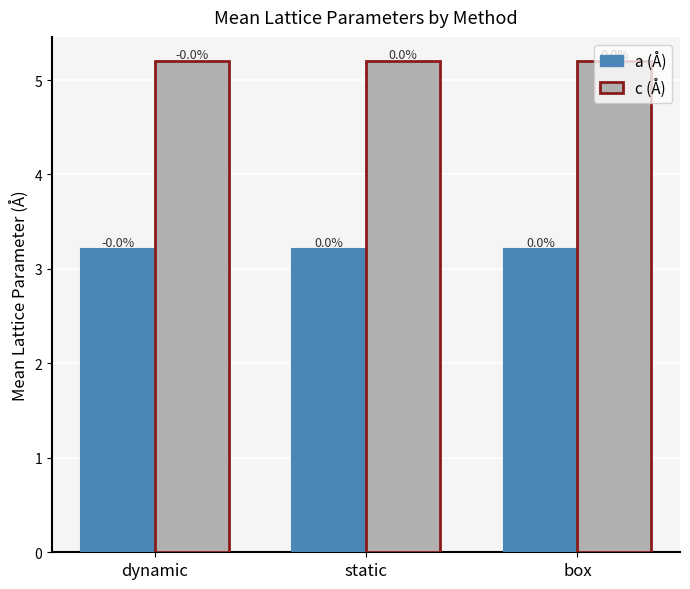

Which series has the widest spread of values?

c (Å)